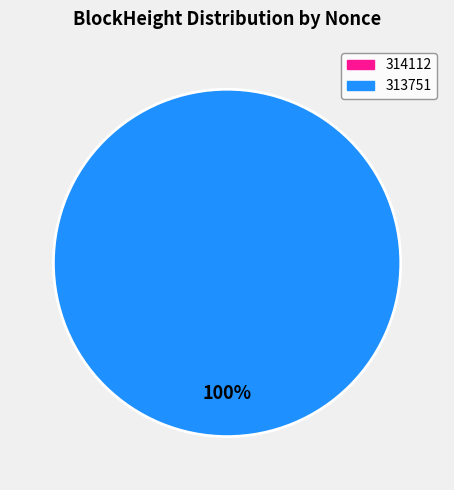

Which slice is the smallest?

314112